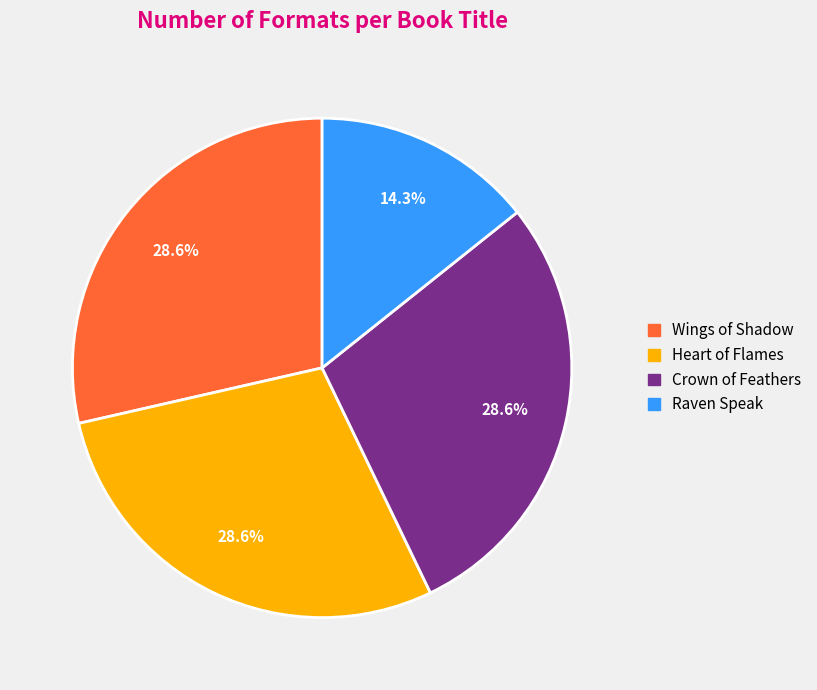

How many segments does this pie chart have?

4